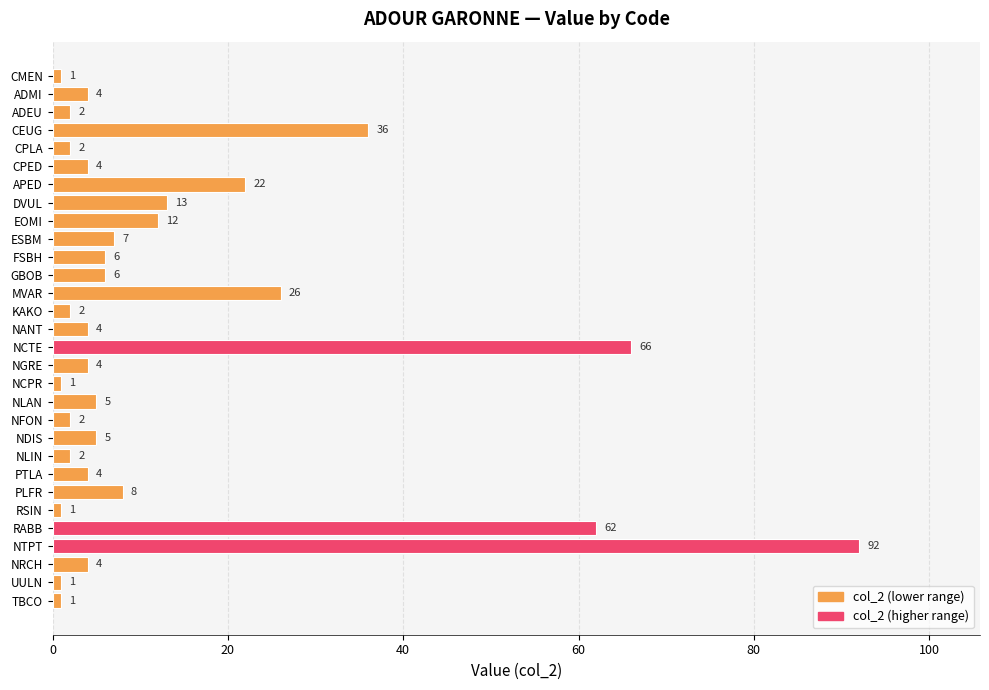

What is the change in value from CPLA to APED?

+20